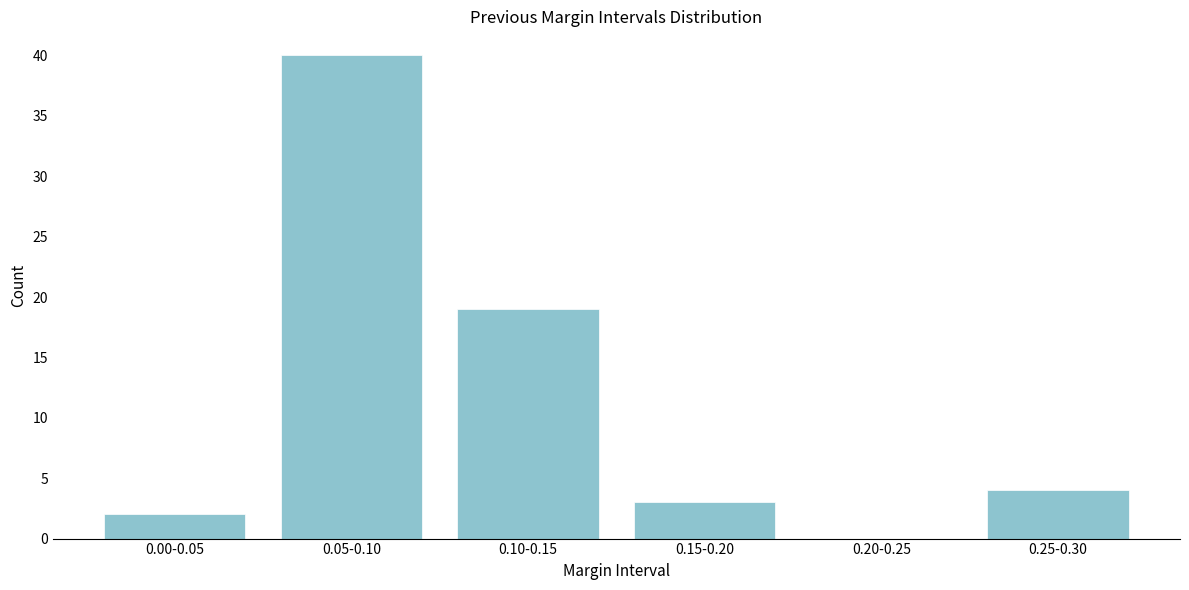

Reading left to right, extract all data points from this chart.

0.00-0.05=2	0.05-0.10=40	0.10-0.15=19	0.15-0.20=3	0.20-0.25=0	0.25-0.30=4